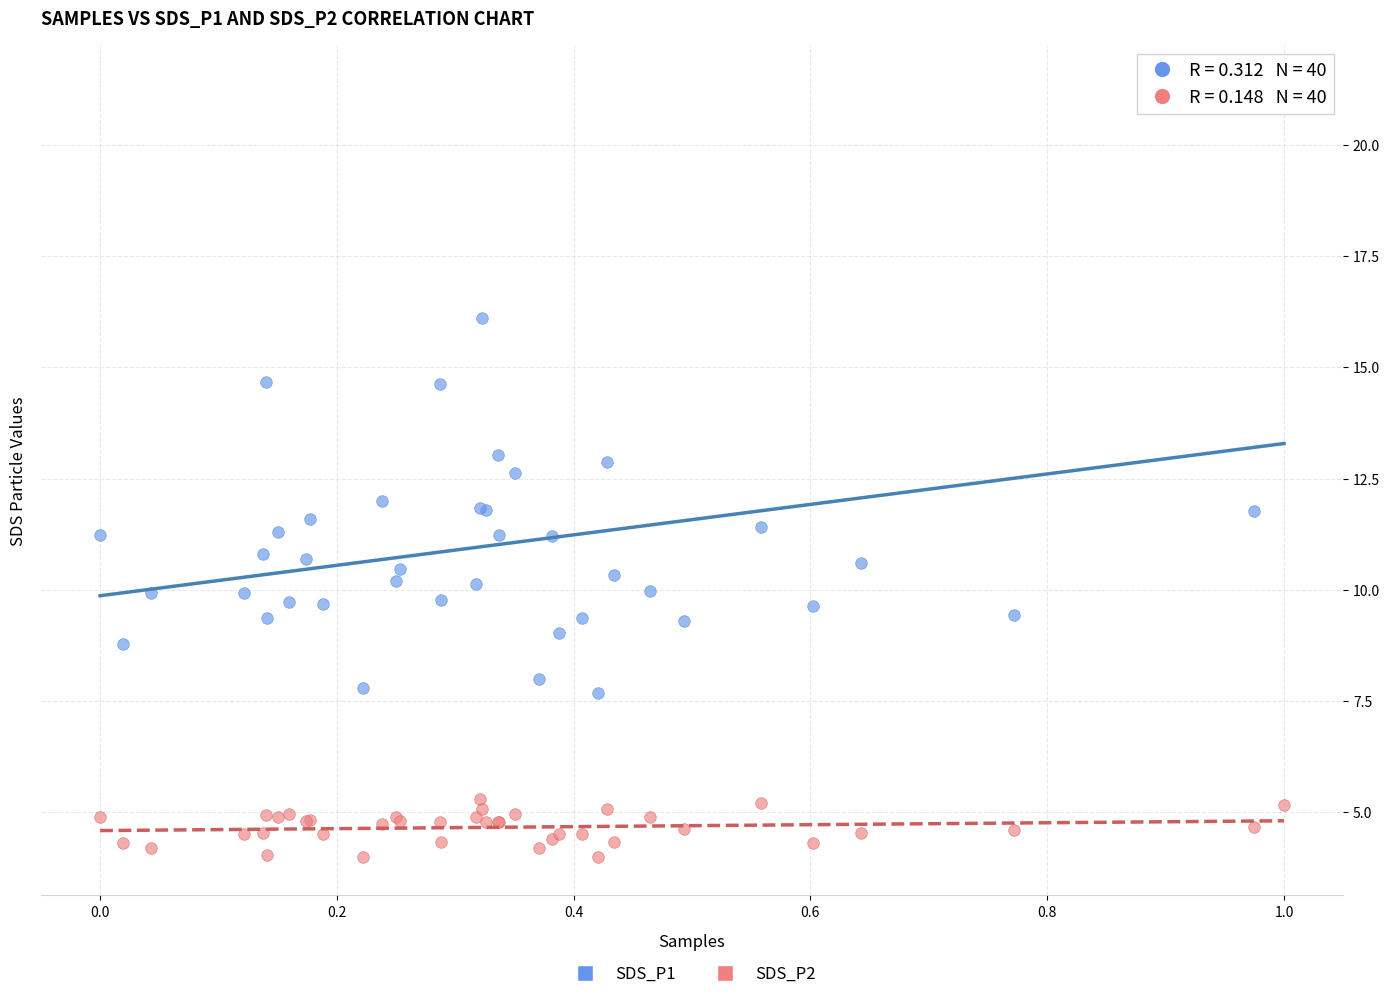

Which series contains the highest Y value?

SDS_P1